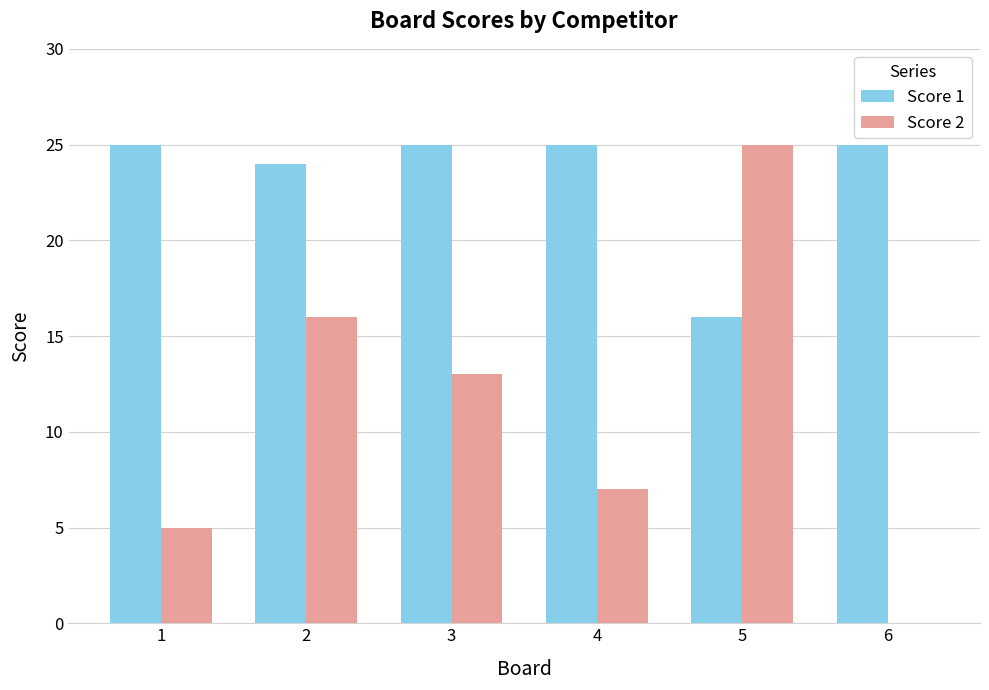

The value of Score 2 at 4 is 10. True or false?

False